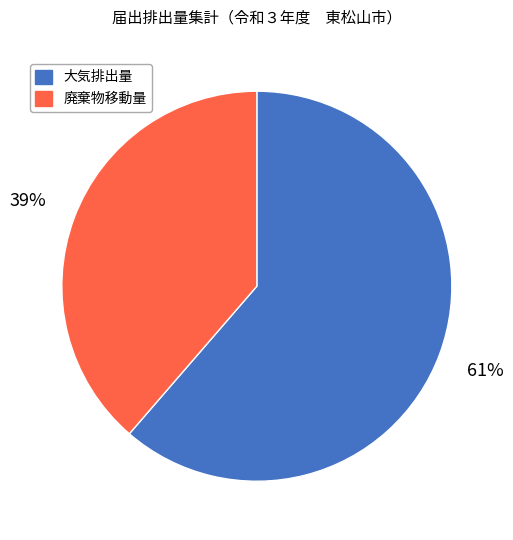

To the nearest percent, what is the average slice percentage?

50%